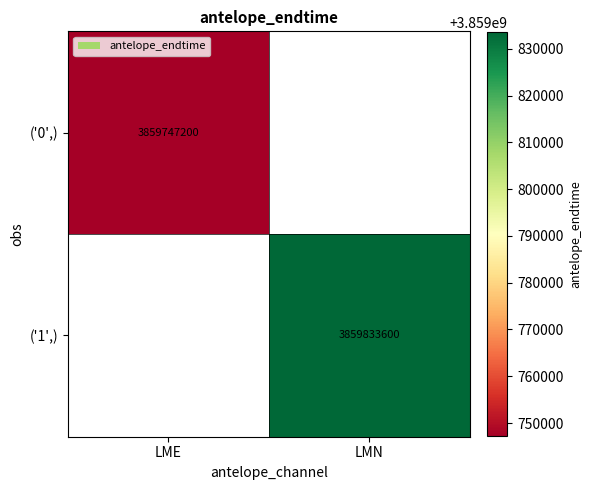

Which label corresponds to the smallest value in the chart?

LME